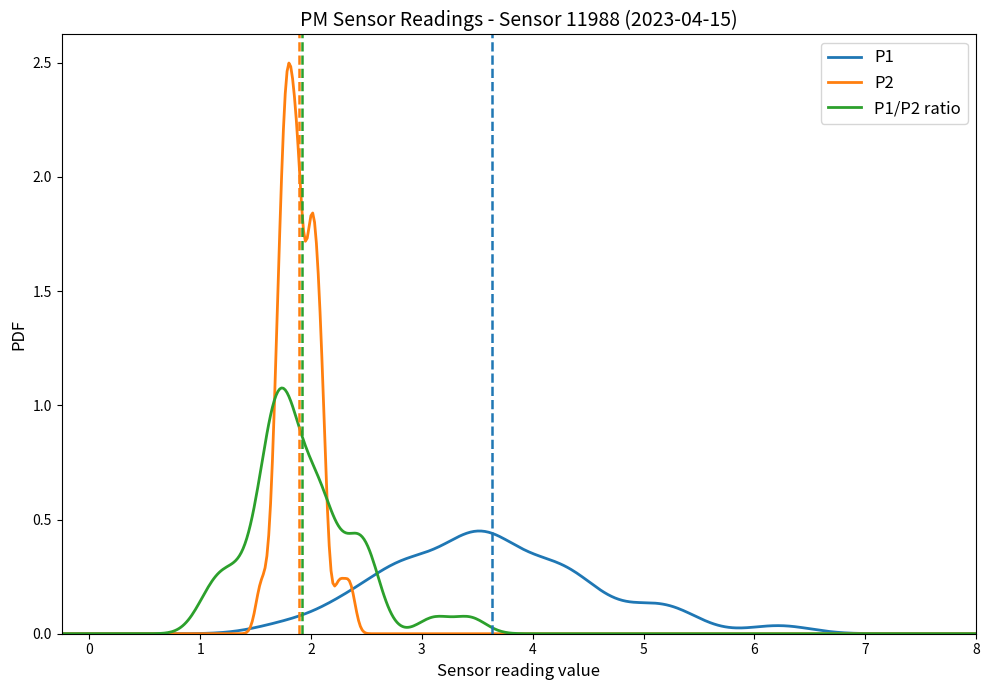

Which series has the widest spread of values?

P2